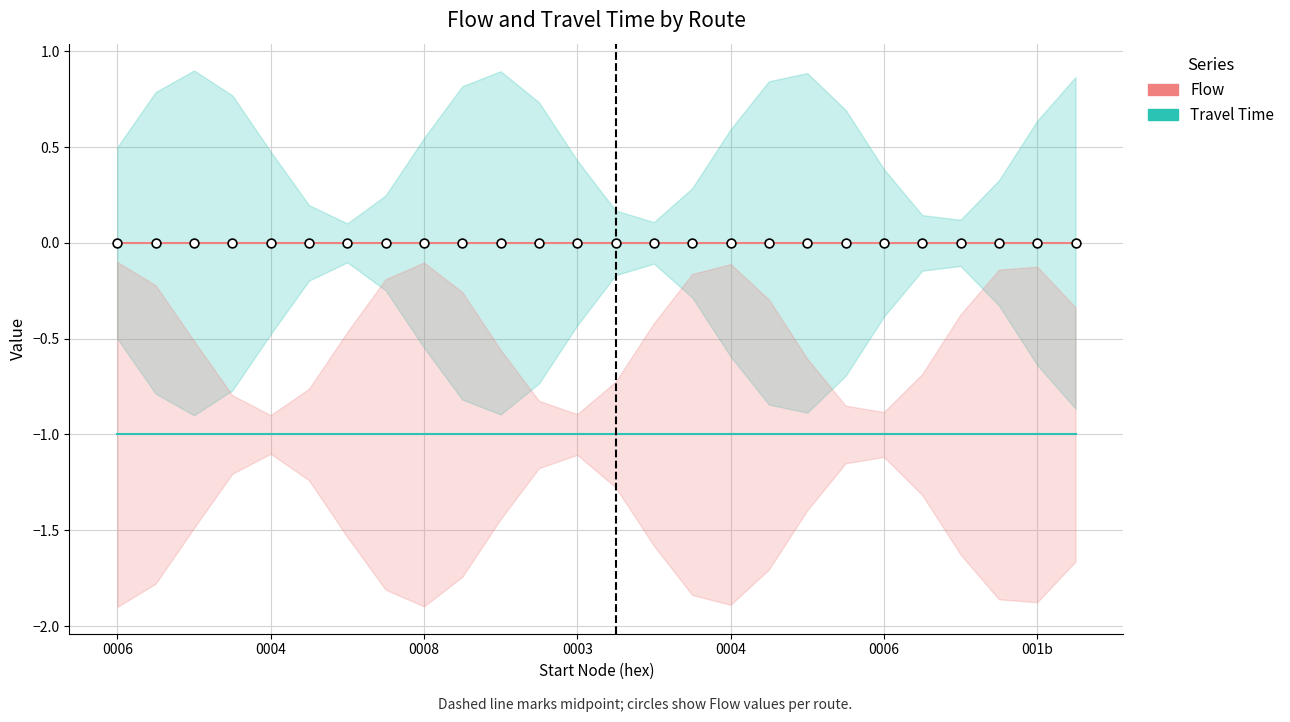

Which series reaches the minimum Y coordinate?

Travel Time (-1)